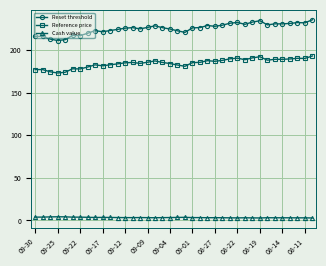

What is the greatest value displayed?

235.5